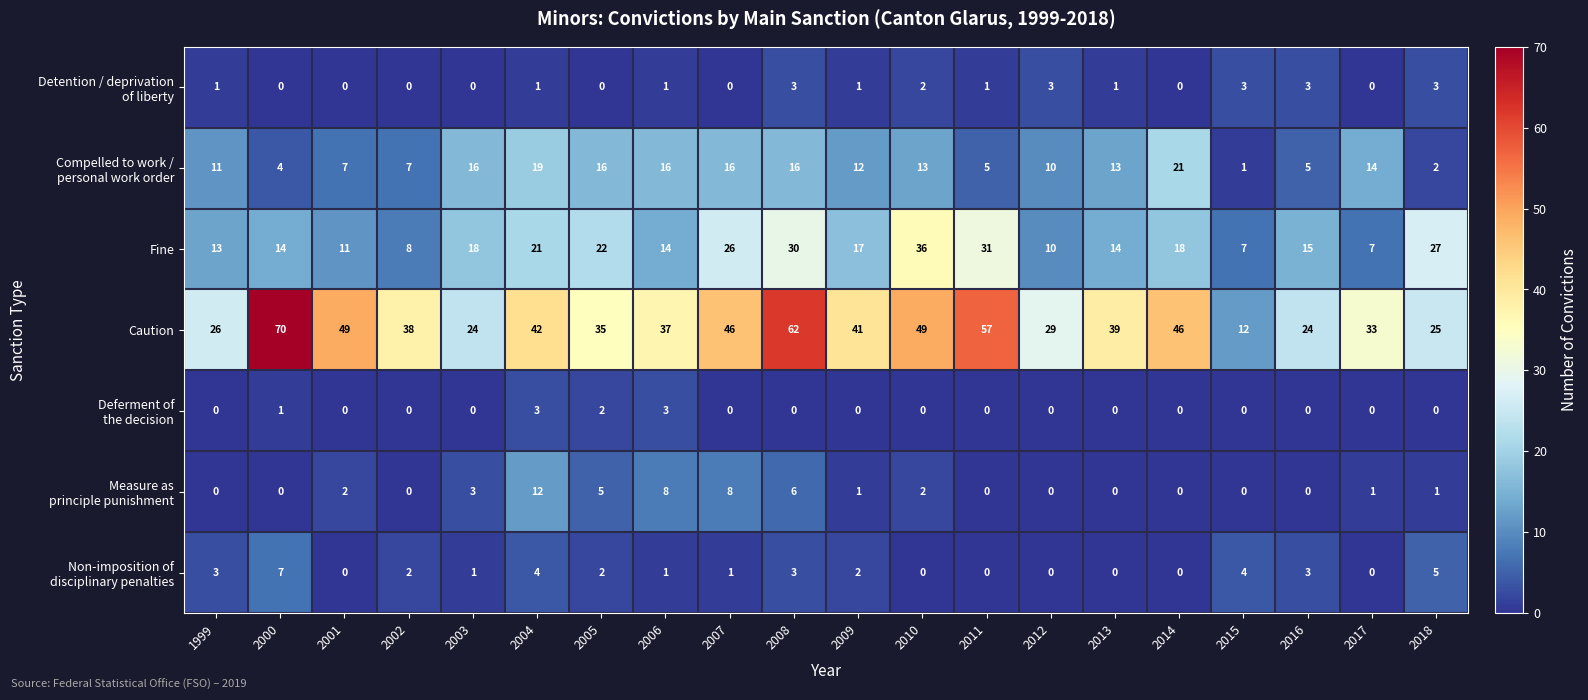

At which category does the chart reach its peak across all series?

2000